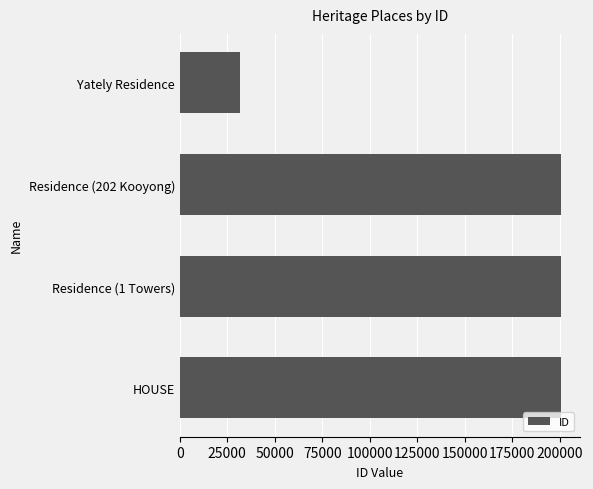

How many categories are shown in the chart?

4